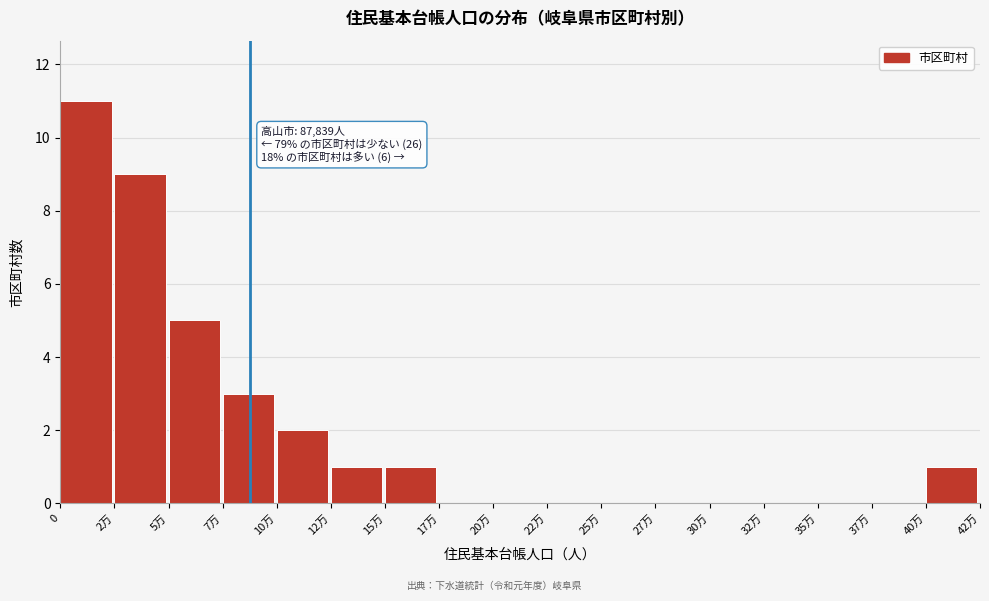

Reading right to left, what are all the values shown in this chart?

40万=1	37万=0	35万=0	32万=0	30万=0	27万=0	25万=0	22万=0	20万=0	17万=0	15万=1	12万=1	10万=2	7万=3	5万=5	2万=9	0=11